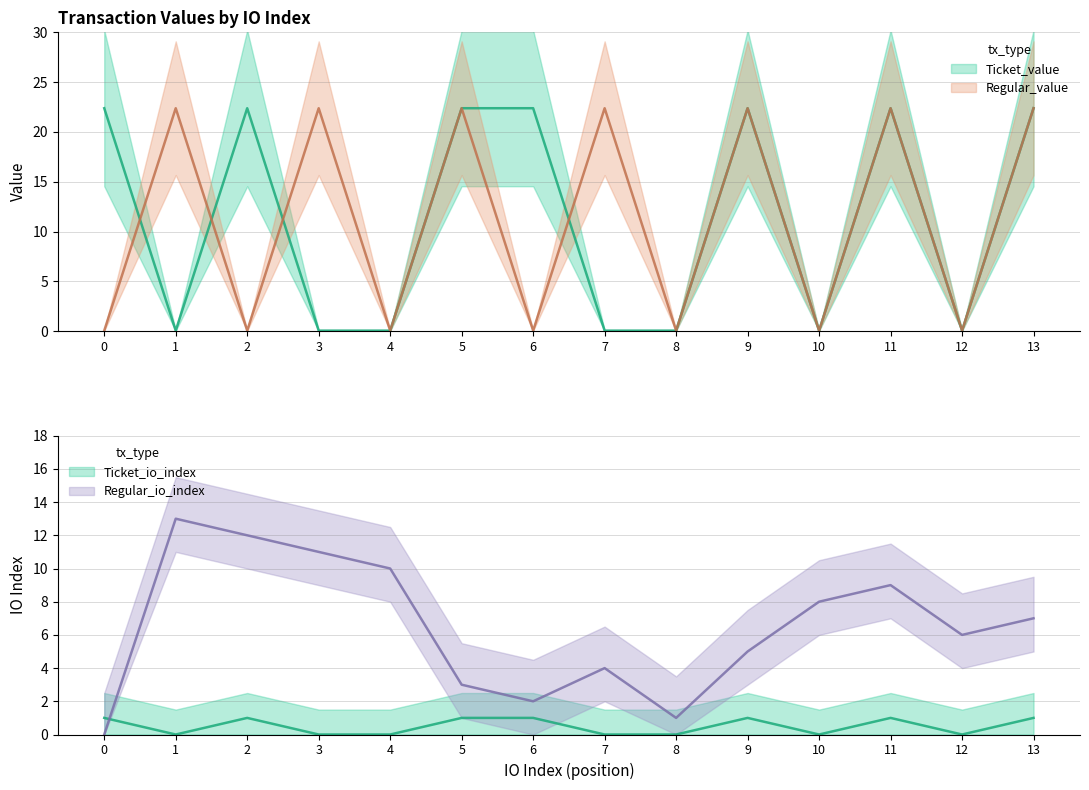

The Ticket_value series shows 31.8 at 11. True or false?

False